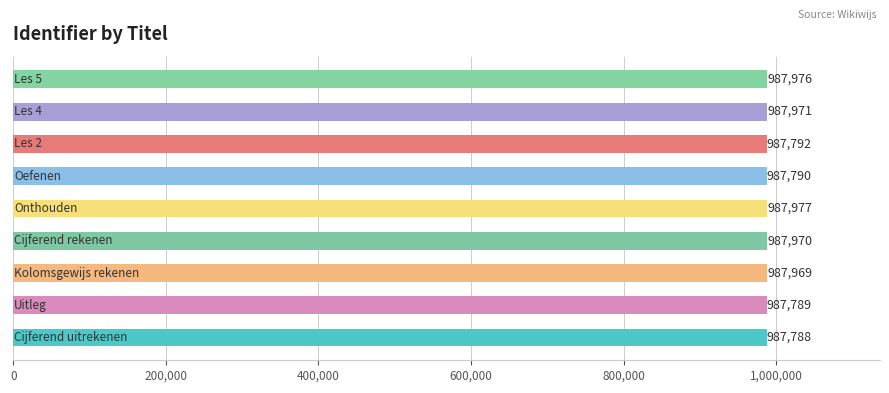

What is the difference between the maximum and minimum values?

189